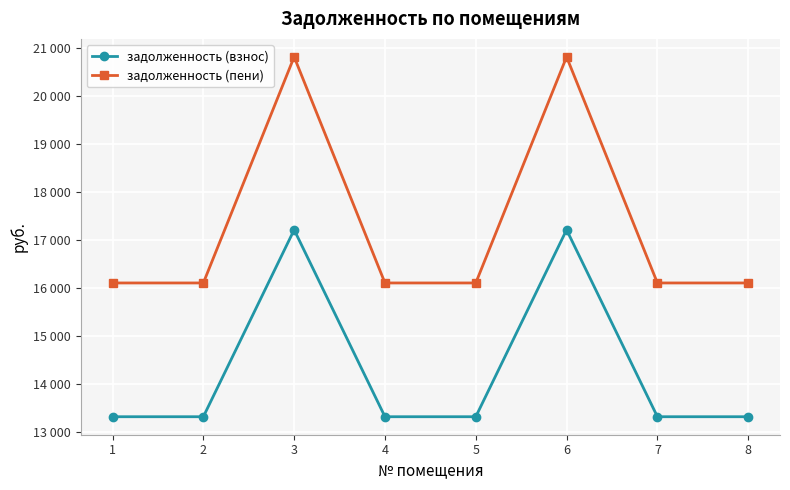

What are all the series names shown in the legend?

задолженность (взнос), задолженность (пени)